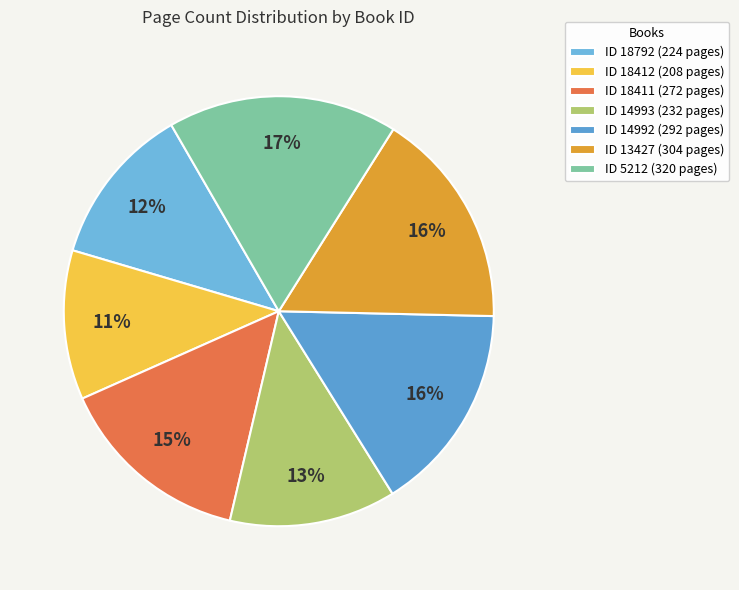

Count the number of slices in the pie.

7